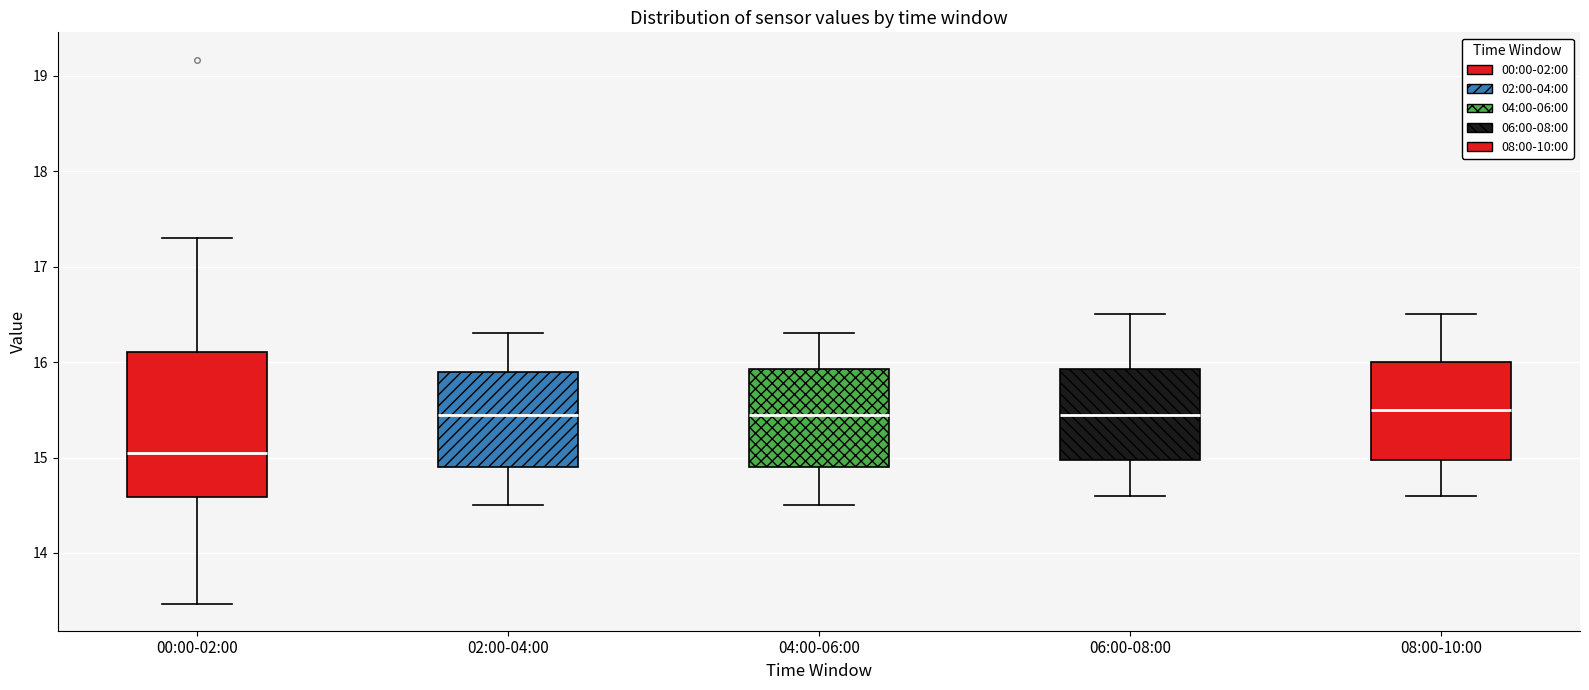

Which box has the lowest median line?

00:00-02:00